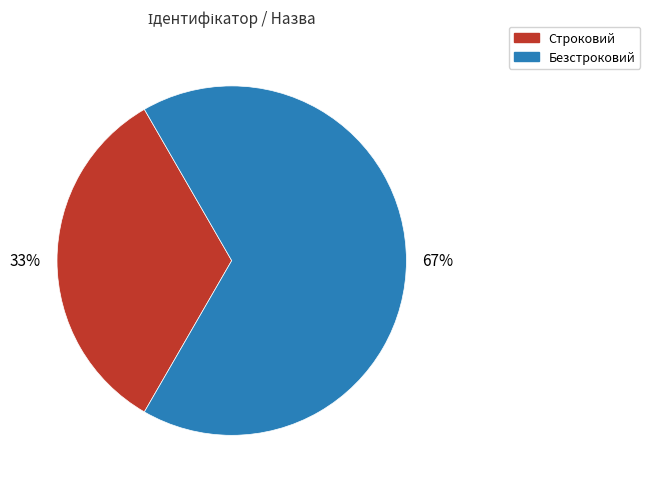

To the nearest percent, what percentage of the pie is Безстроковий?

67%